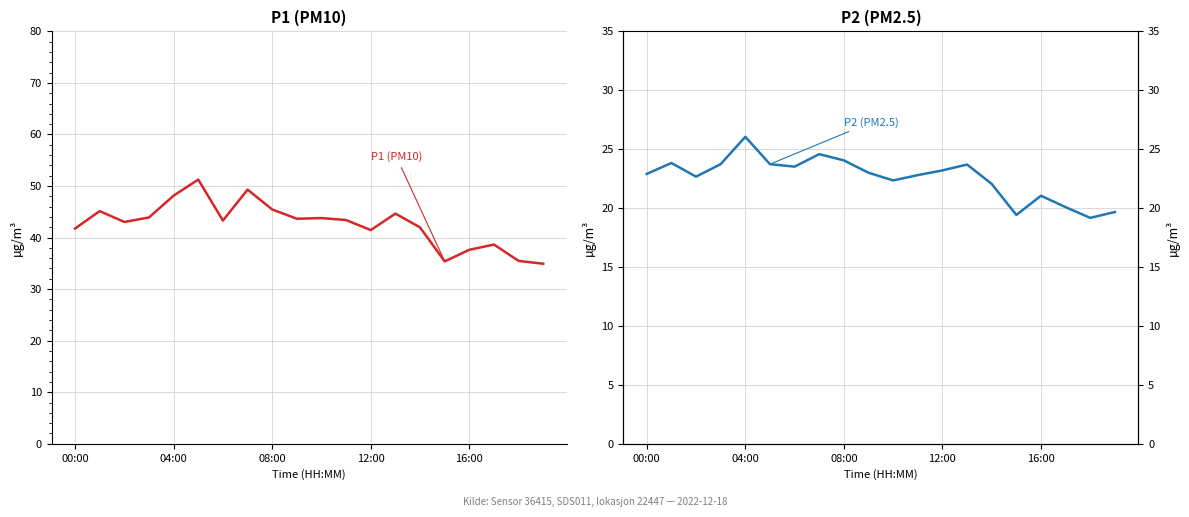

Rank the series by their average value, from lowest to highest.

P2, P1